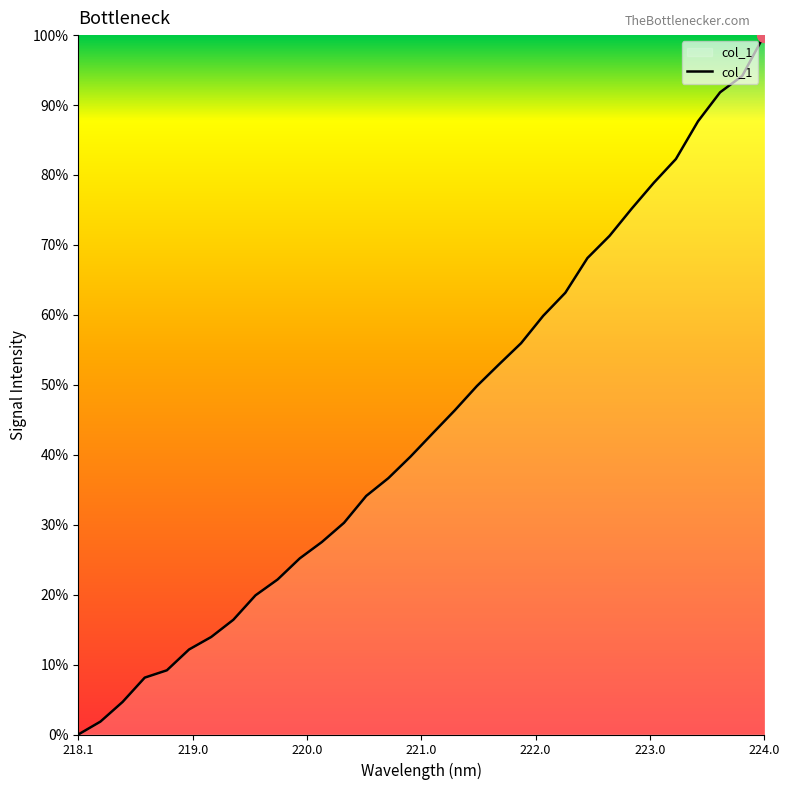

True or false: there are more than 1 points higher than both neighbors.

False